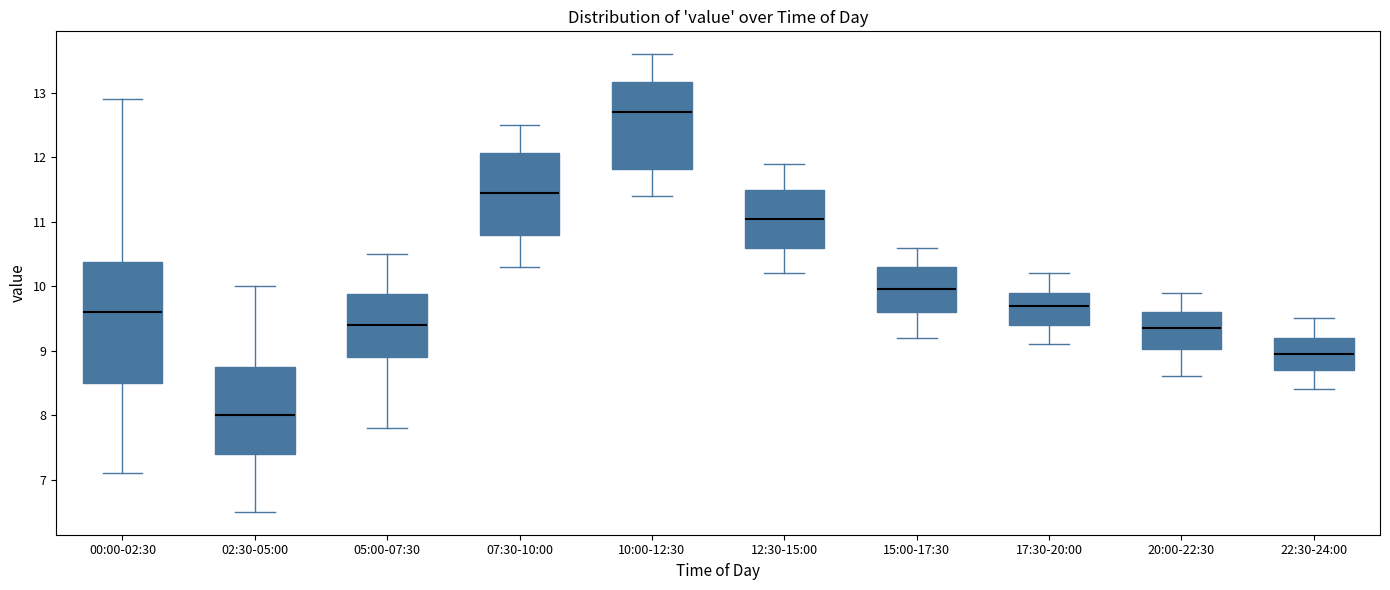

Where does the median line of the box for 07:30-10:00 sit on the y-axis? The values are not printed on the chart, so give them approximately, as read against the axis.

11.5